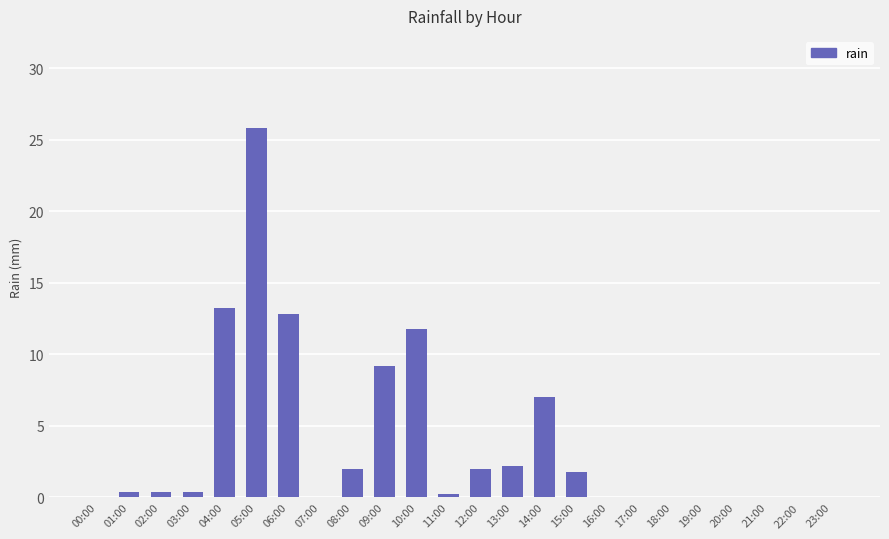

Which has a higher value, 07:00 or 09:00?

09:00